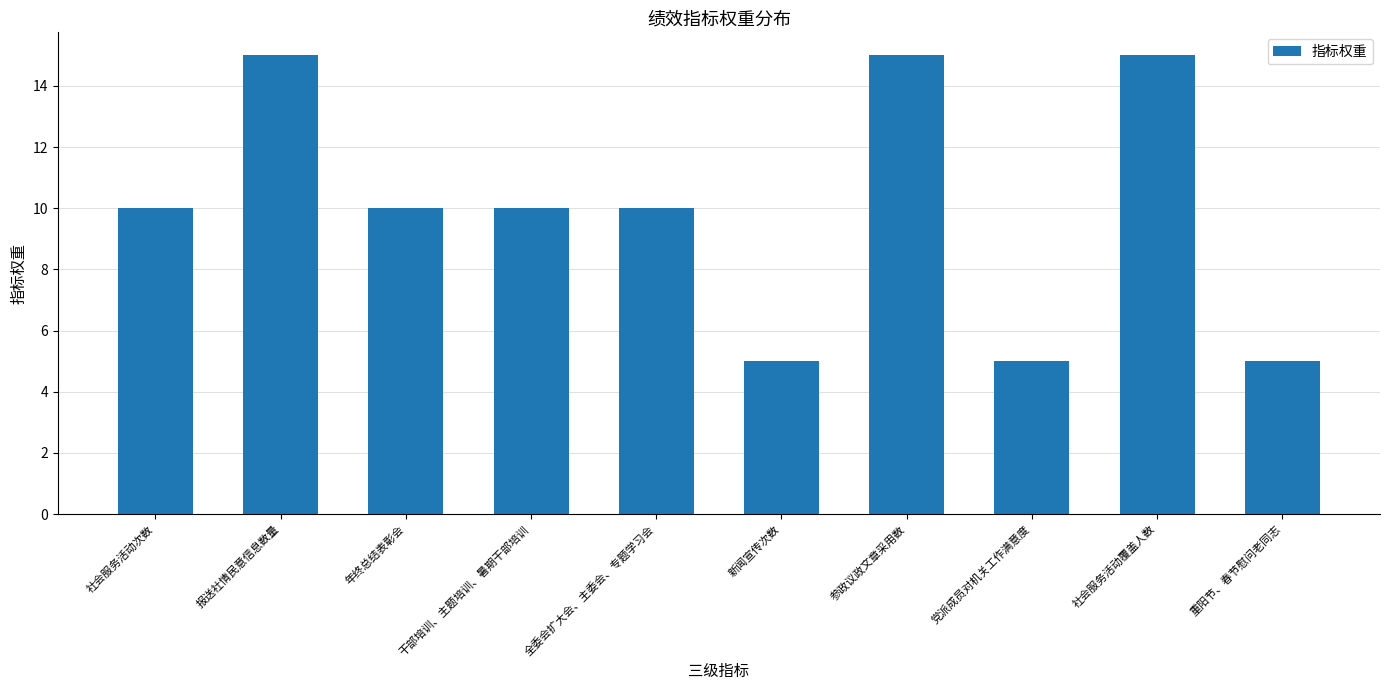

What is the smallest value displayed?

5